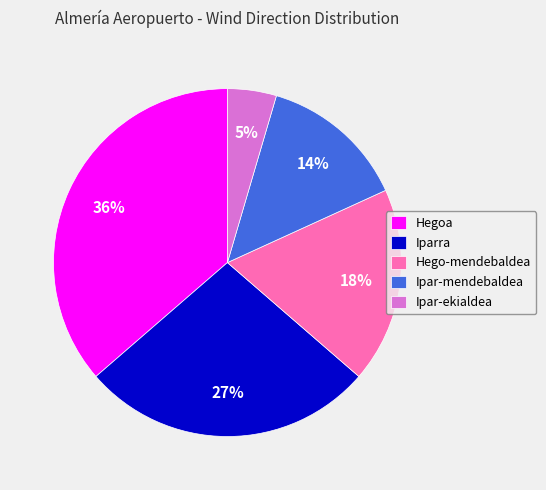

Is the sum of Ipar-mendebaldea and Hego-mendebaldea greater than half?

No